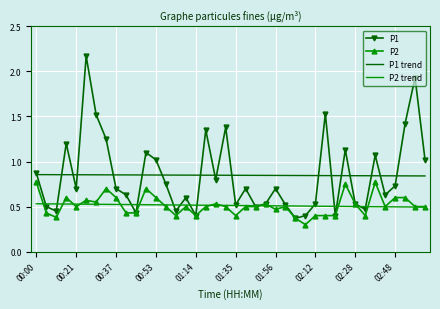

What is the smallest value displayed?

0.3